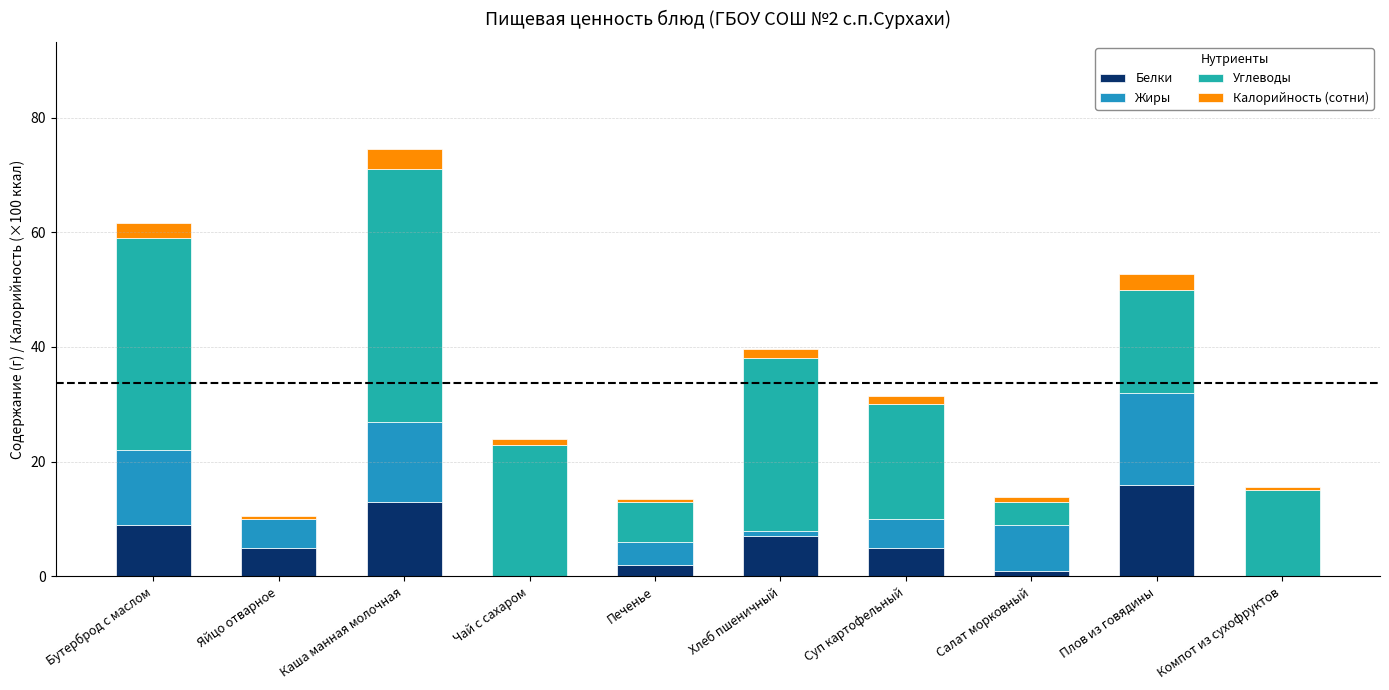

Does the chart contain stacked bars?

Yes